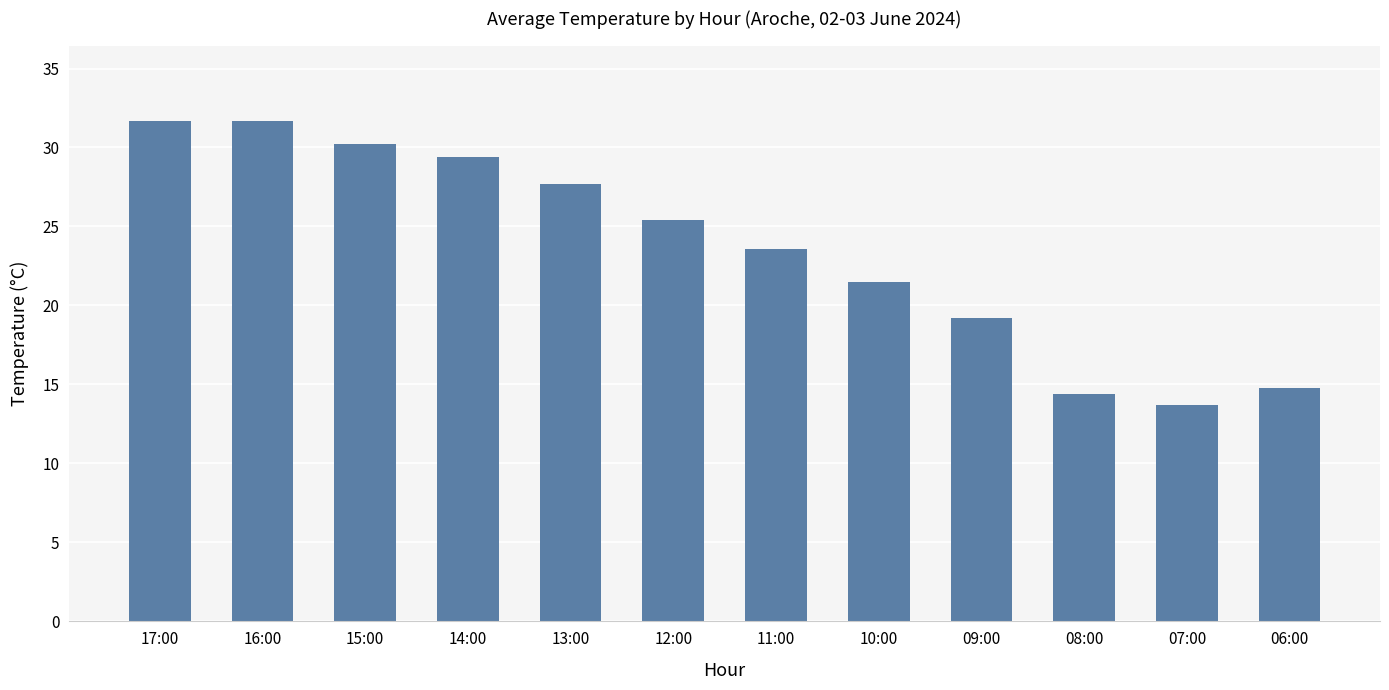

What is the sum of the values at 08:00 and 12:00?

39.8